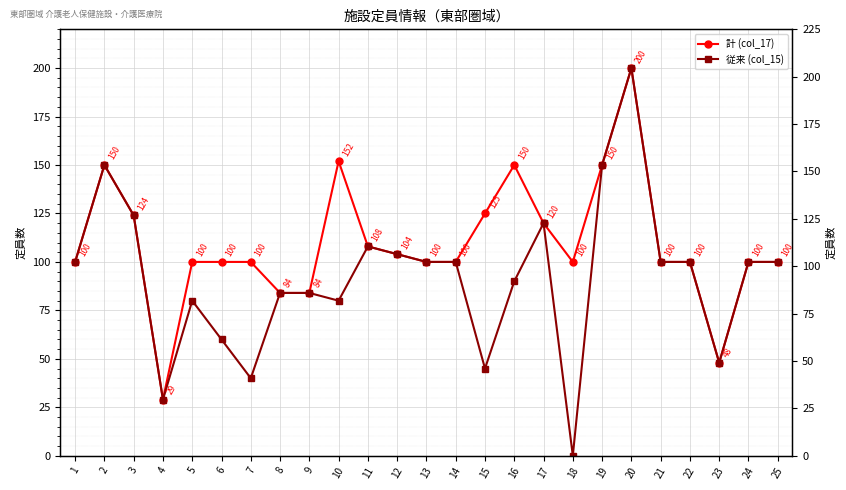

Is this an area chart (filled region under the line)?

No